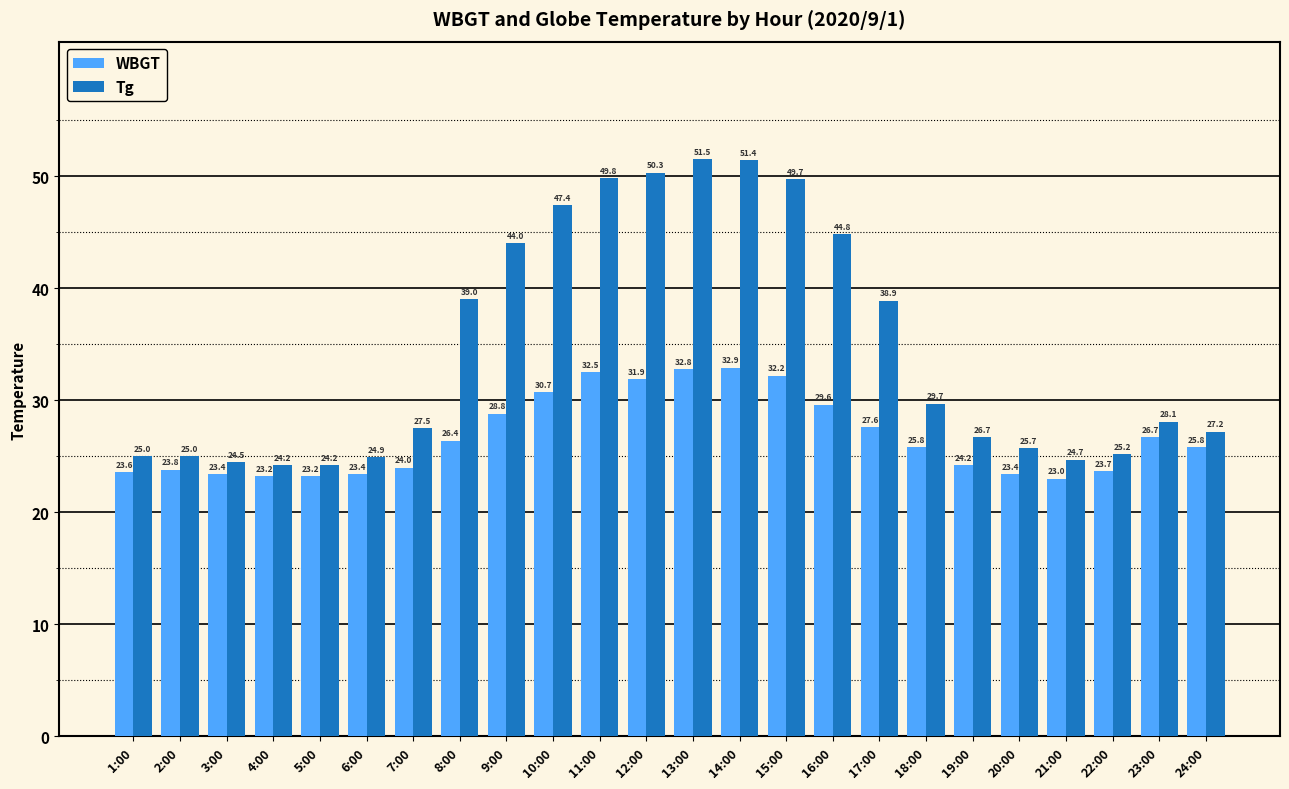

How many series are shown in this chart?

2